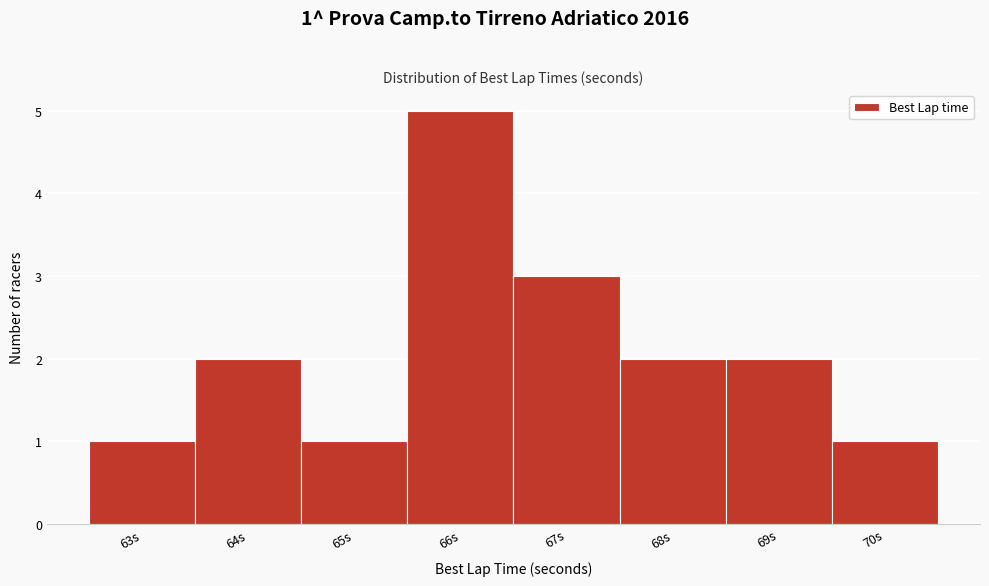

Reading left to right, transcribe all the data shown in this chart.

63s=1	64s=2	65s=1	66s=5	67s=3	68s=2	69s=2	70s=1